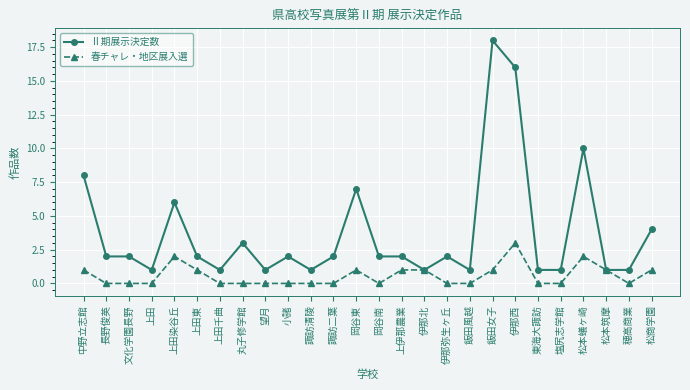

Which series changed the most between 飯田女子 and 松本蟻ヶ崎?

Ⅱ期展示決定数